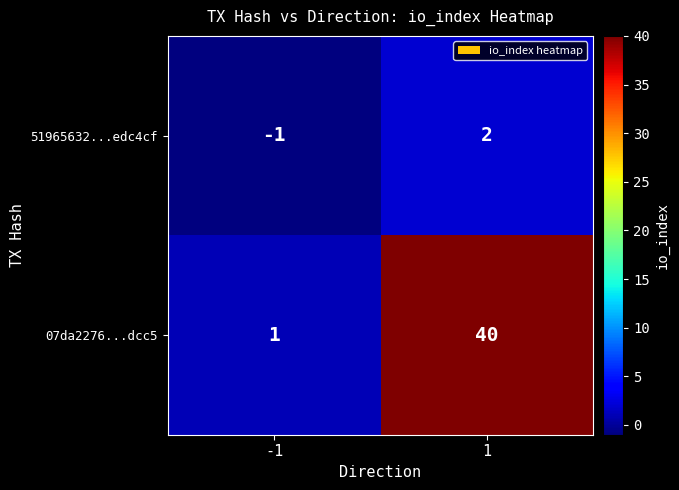

What is the spread (max minus min) of values at -1?

2